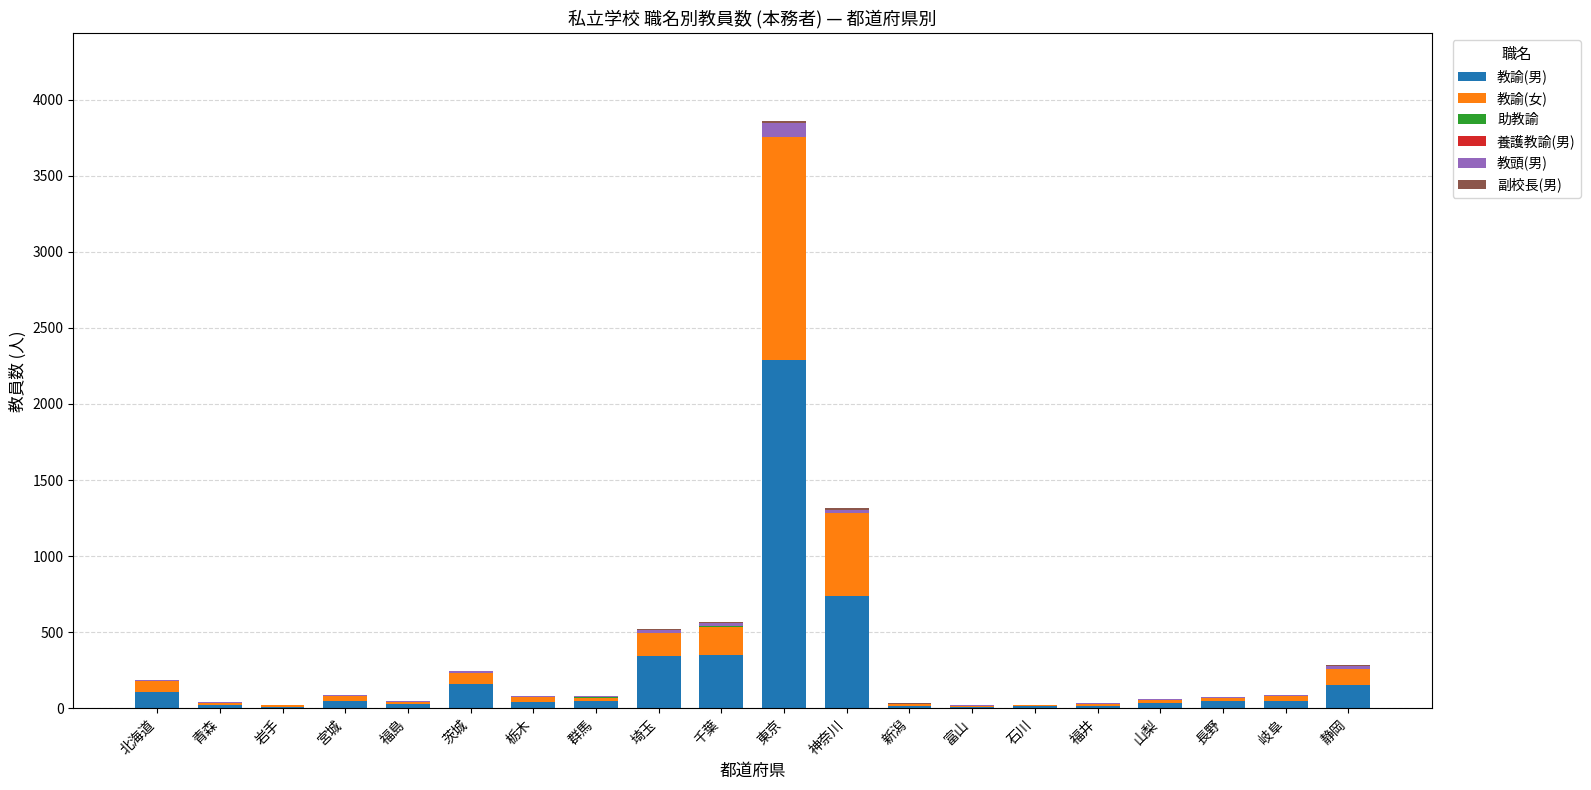

Which category has the highest value in the 教諭(男) series?

東京